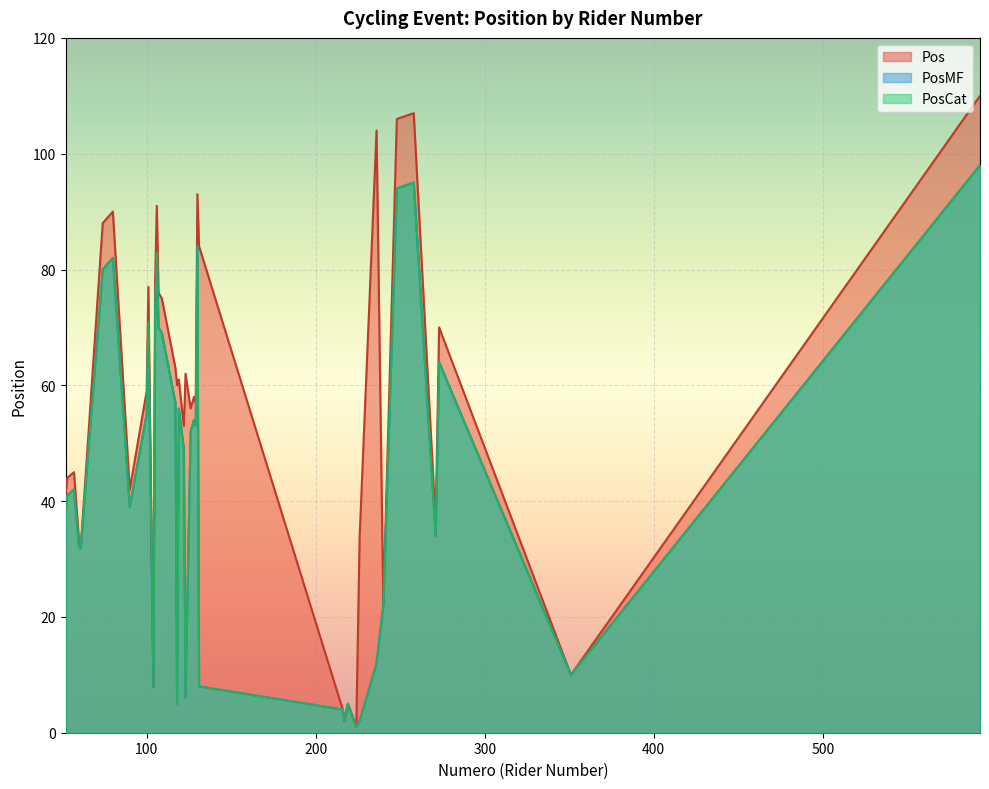

What is the label of the 34th point from the right?

123